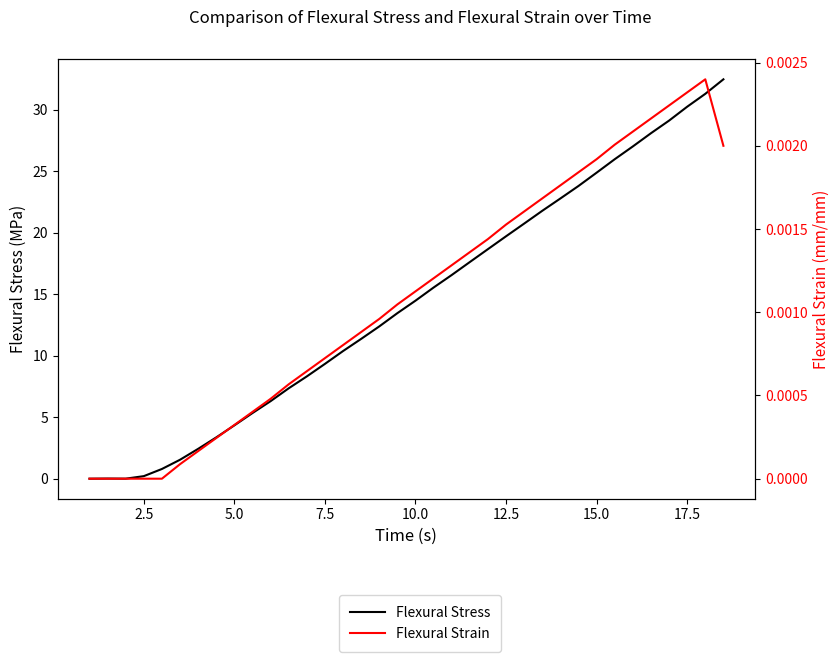

True or false: Flexural Strain has a value of 0.0 at 15.0.

False